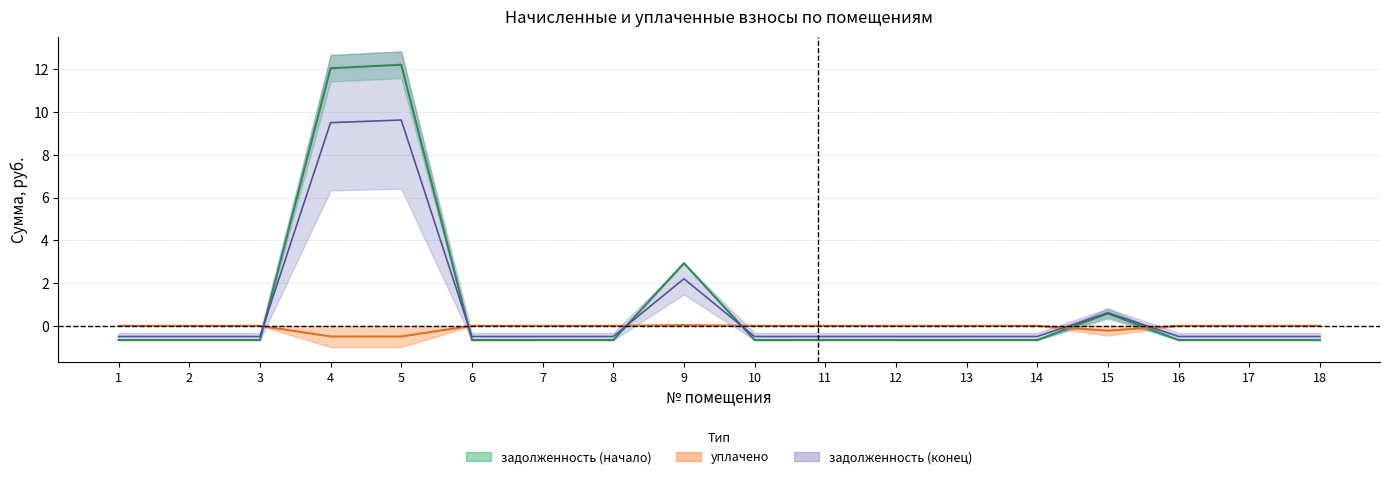

Which series has the widest spread of values?

задолженность (начало)